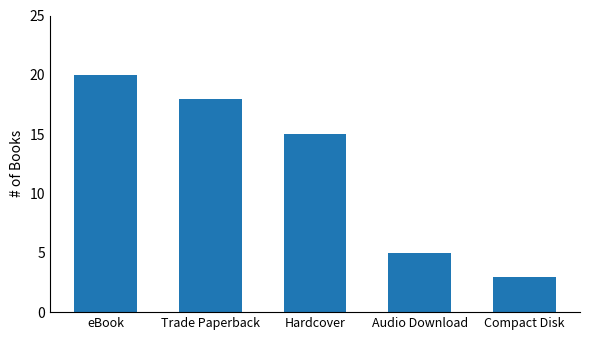

At which label is the value closest to 11?

Hardcover